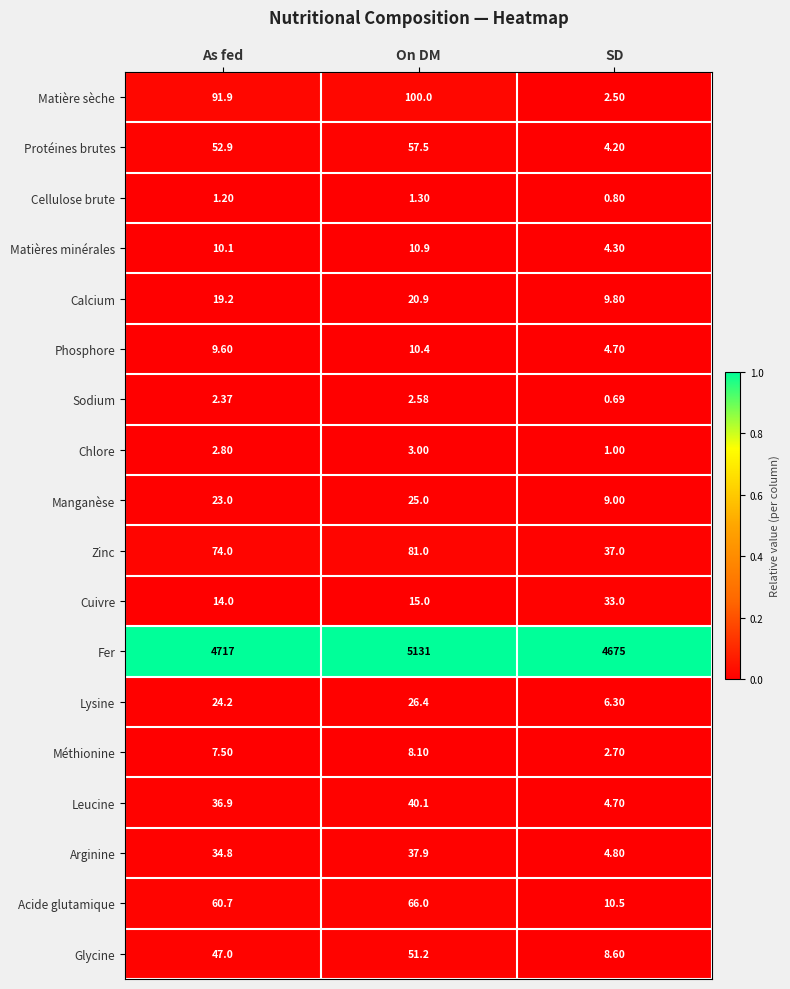

Which series has the widest spread of values?

Fer